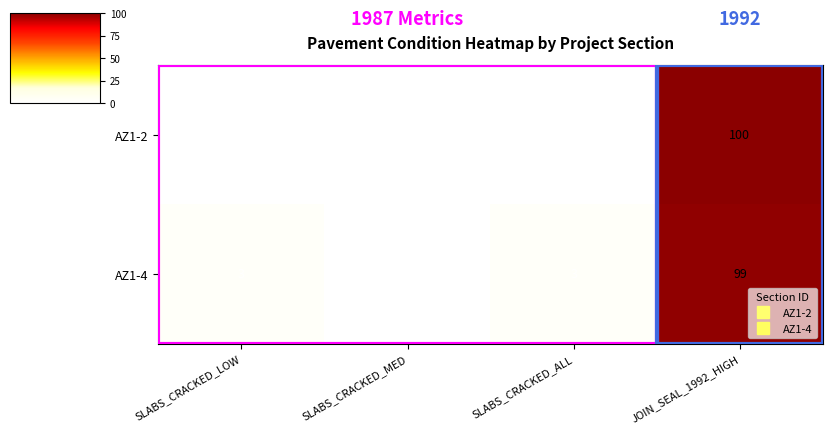

How many values in AZ1-4 are above zero?

3